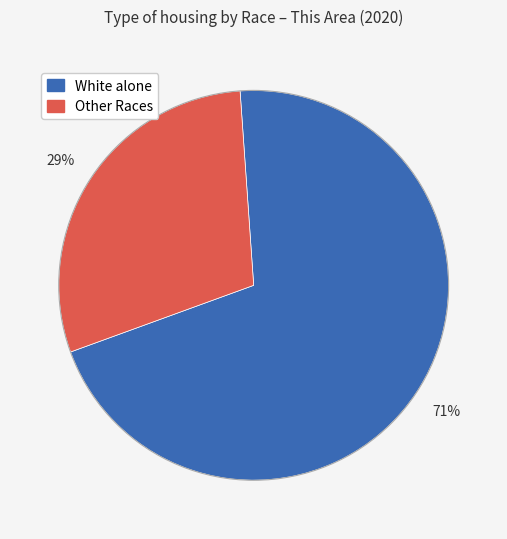

Is there any slice that represents more than half of the pie?

Yes